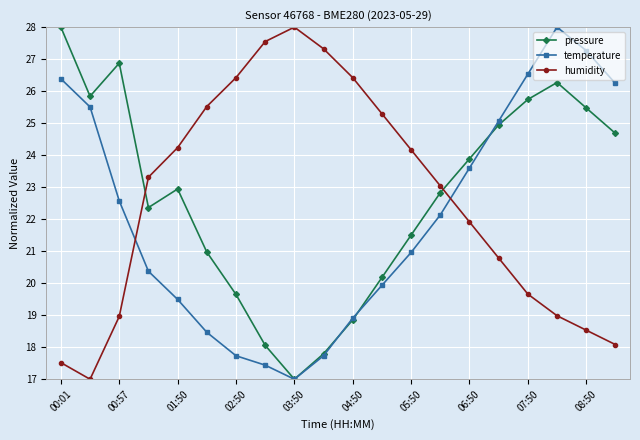

After their last crossing, which series has the higher values: humidity or temperature?

temperature